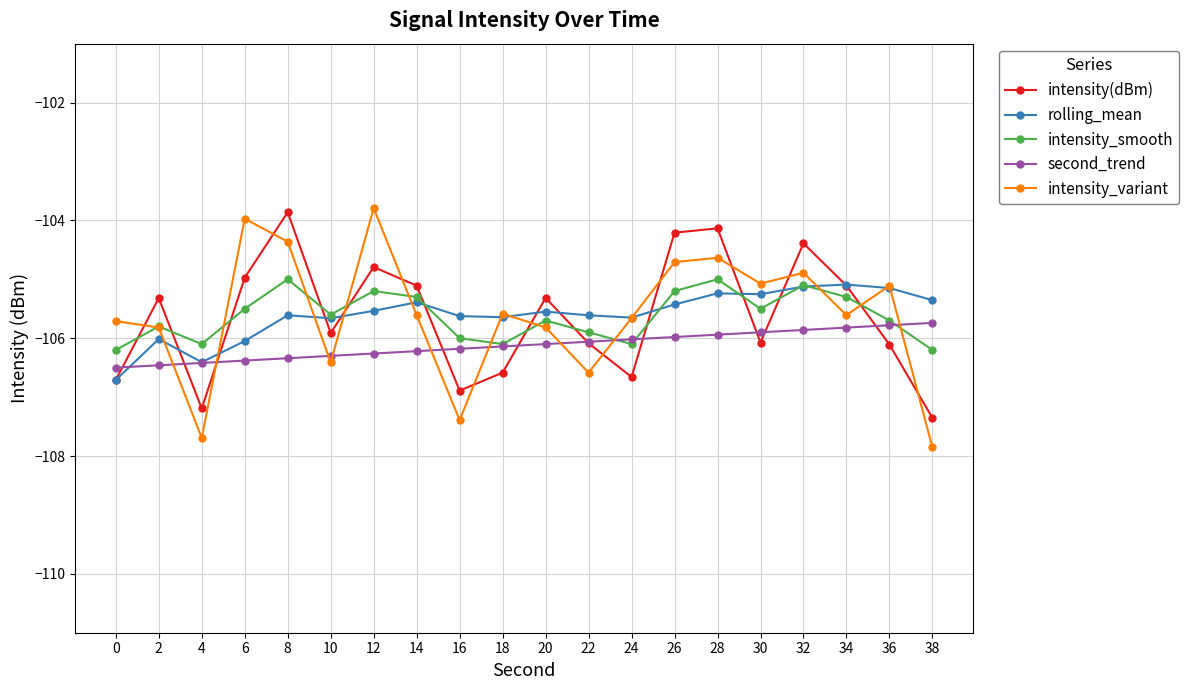

At which category does intensity_smooth reach its first local peak?

2